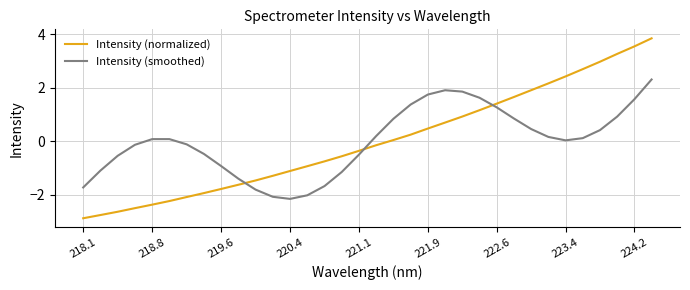

What are all the series names shown in the legend?

Intensity (normalized), Intensity (smoothed)